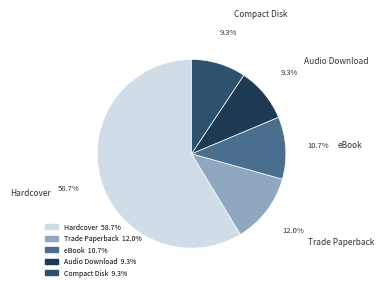

True or false: eBook accounts for 1% of the total.

False